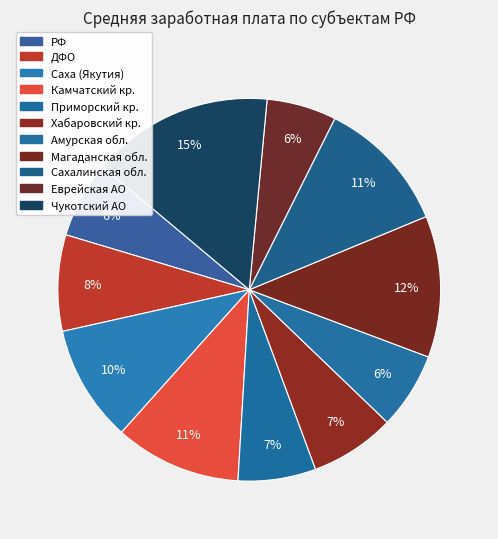

Rank the categories by value from lowest to highest.

Еврейская автономная область, Амурская область, Российская Федерация, Приморский край, Хабаровский край, Дальневосточный федеральный округ, Республика Саха (Якутия), Камчатский край, Сахалинская область, Магаданская область, Чукотский автономный округ